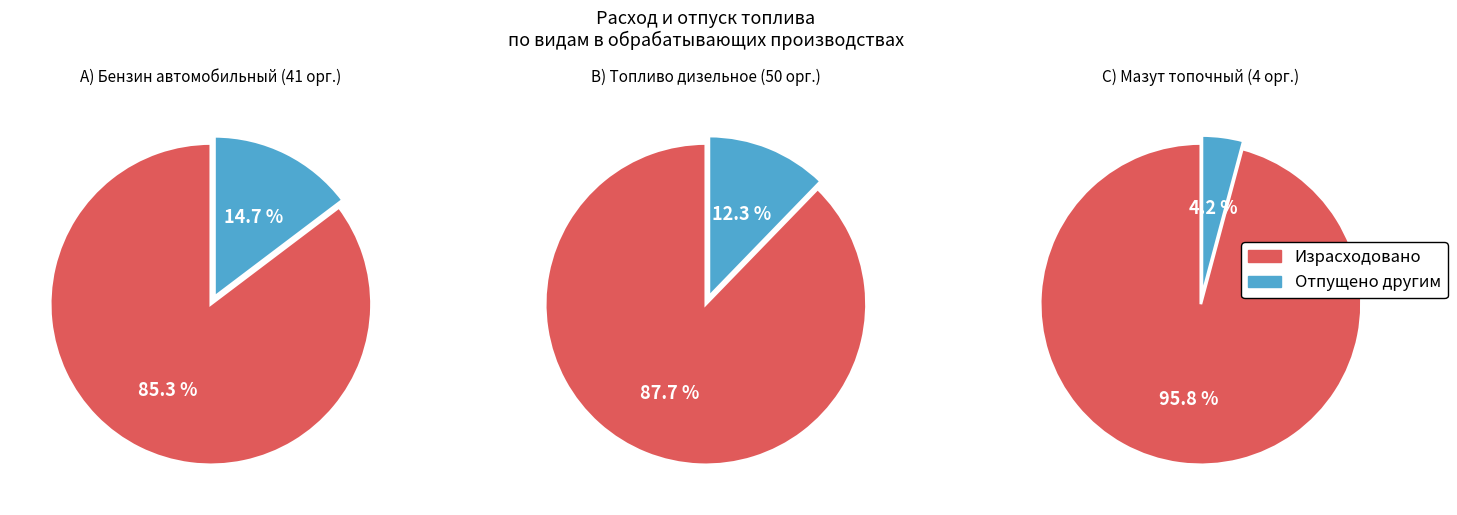

Which category has the smallest portion of the pie?

Отпущено другим